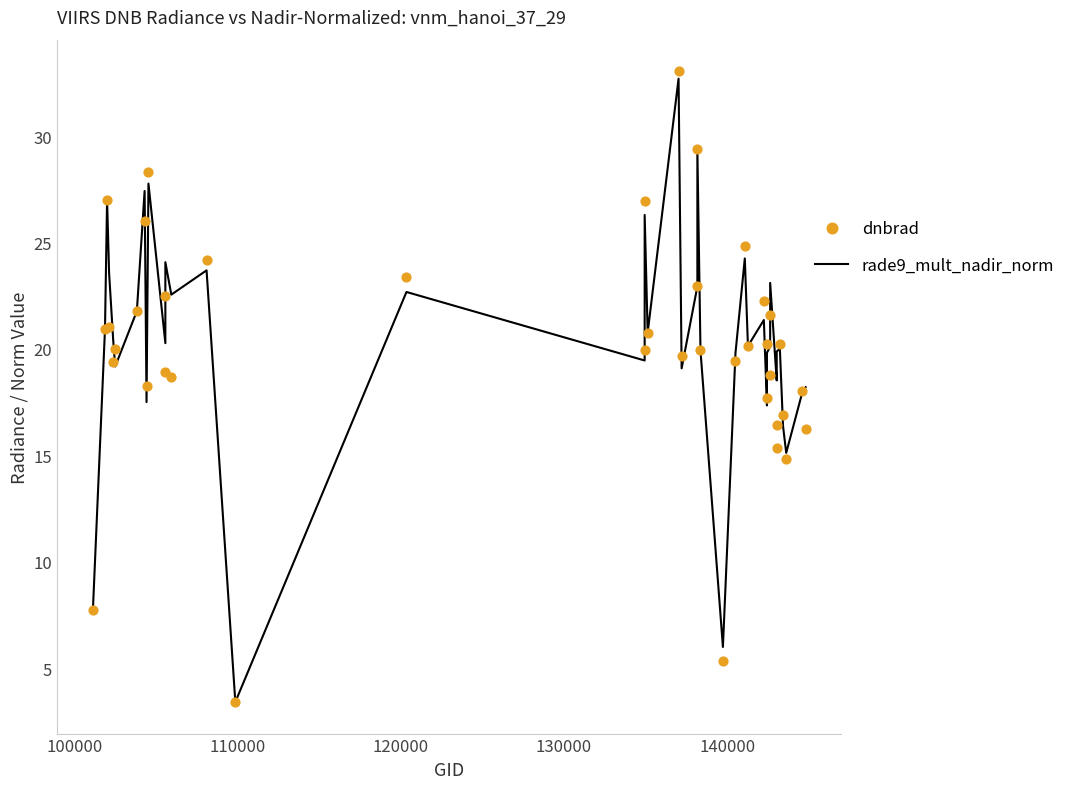

What are all the series names shown in the legend?

rade9_mult_nadir_norm, dnbrad